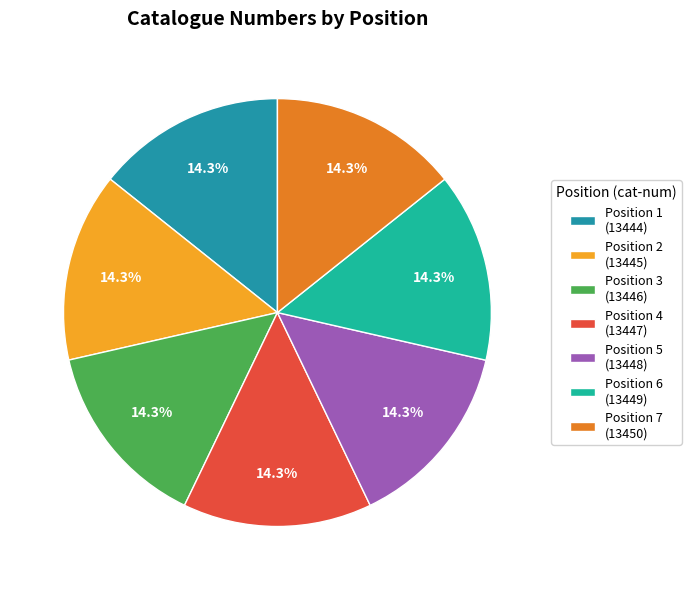

Approximately how many times larger is the value at Position 5 (13448) compared to Position 2 (13445)?

1.0